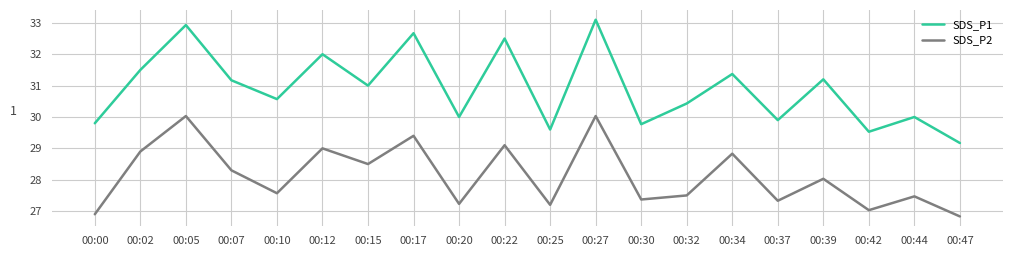

In SDS_P1, how many points are lower than both neighbors (excluding endpoints)?

7